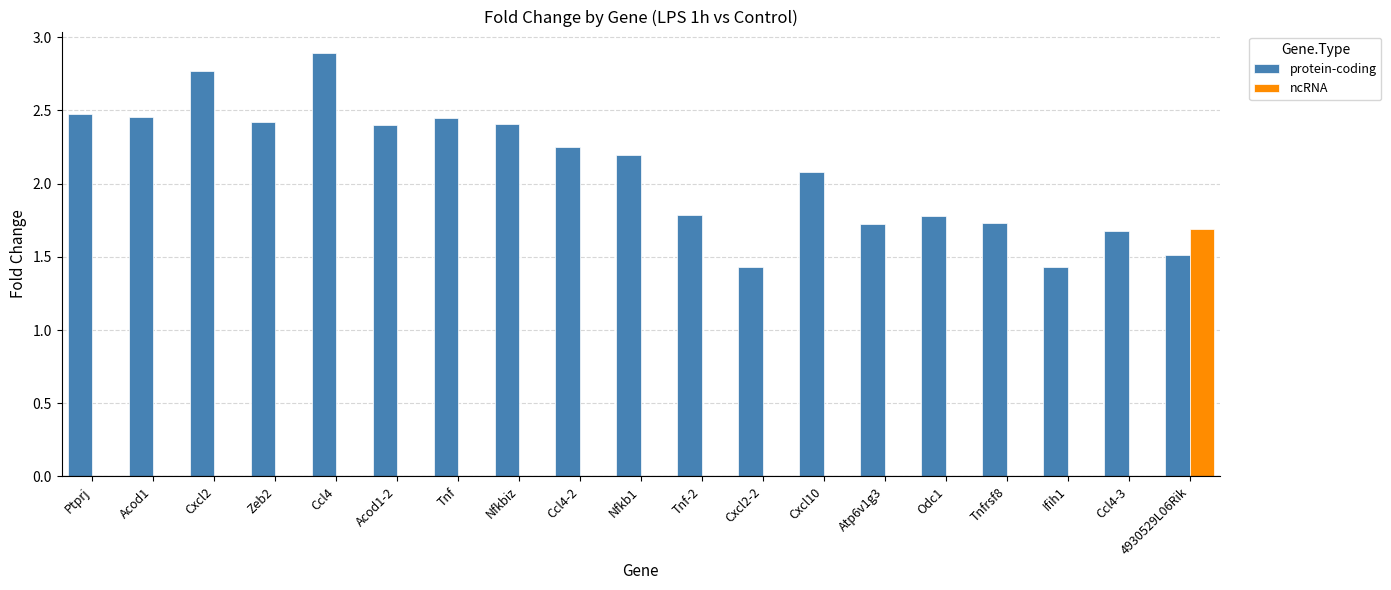

What is the average value of the ncRNA series?

0.1